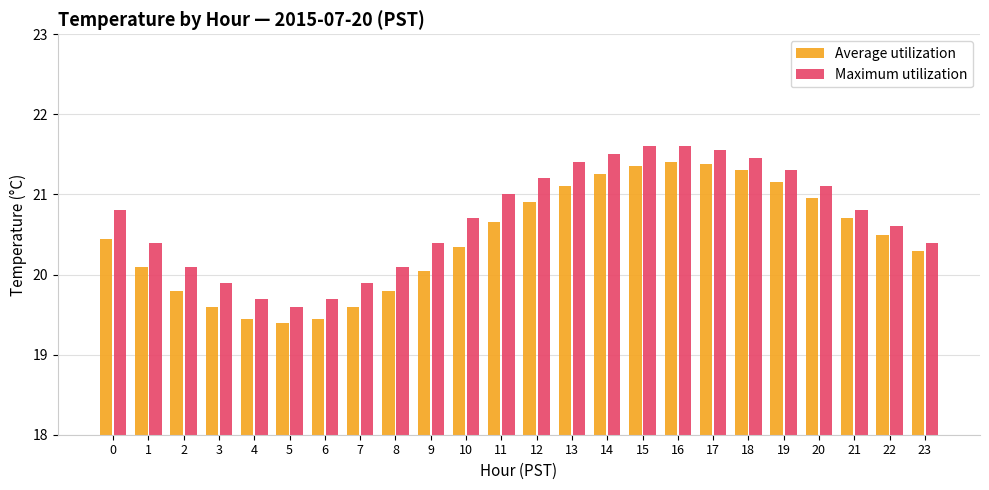

Is the value of Average utilization at 6 greater than the value of Maximum utilization at 0?

No